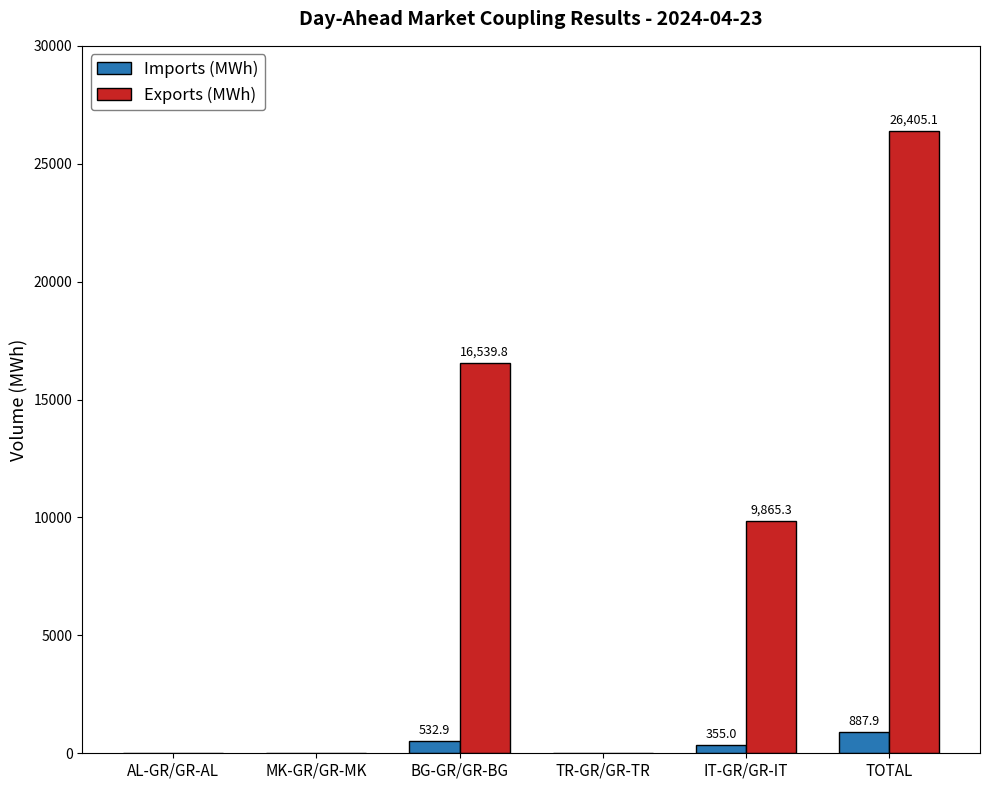

At which category does the chart reach its peak across all series?

TOTAL